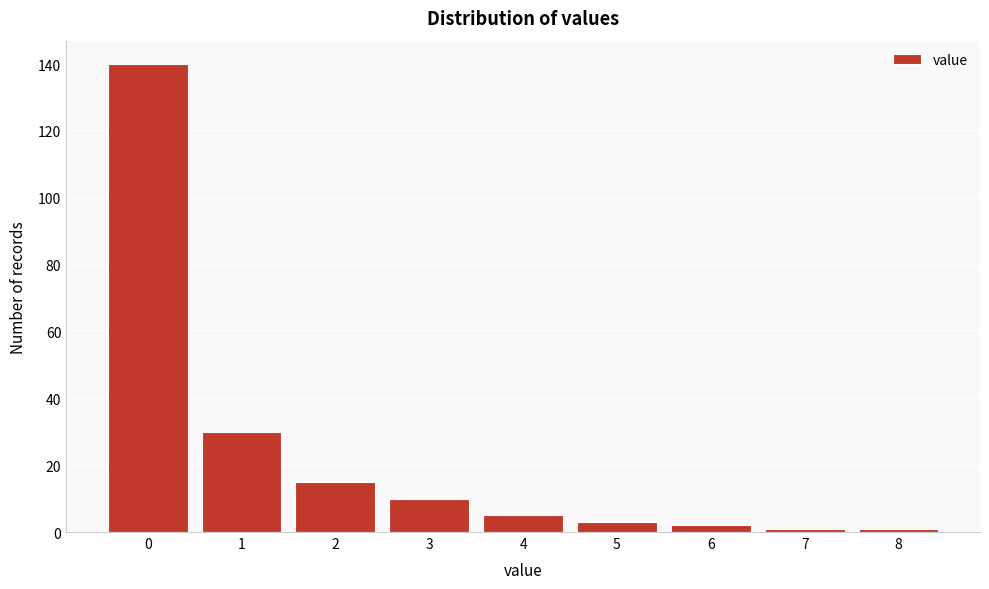

Reading left to right, list all the values displayed in this chart.

0=140	1=30	2=15	3=10	4=5	5=3	6=2	7=1	8=1